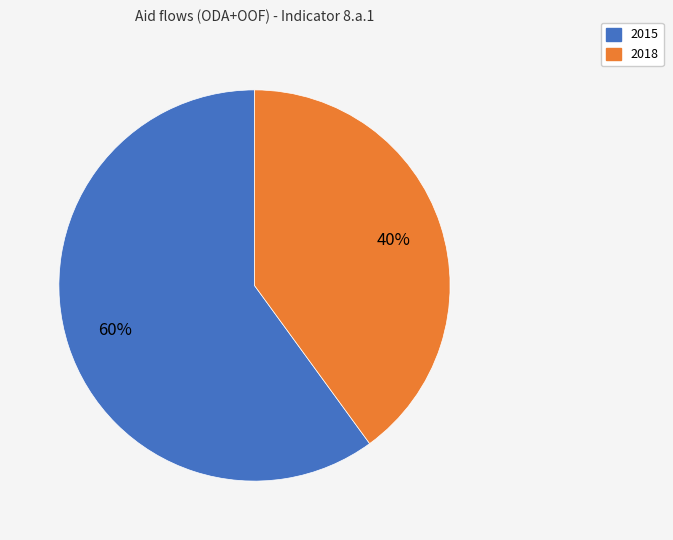

Is the sum of 2018 and 2015 greater than half?

Yes